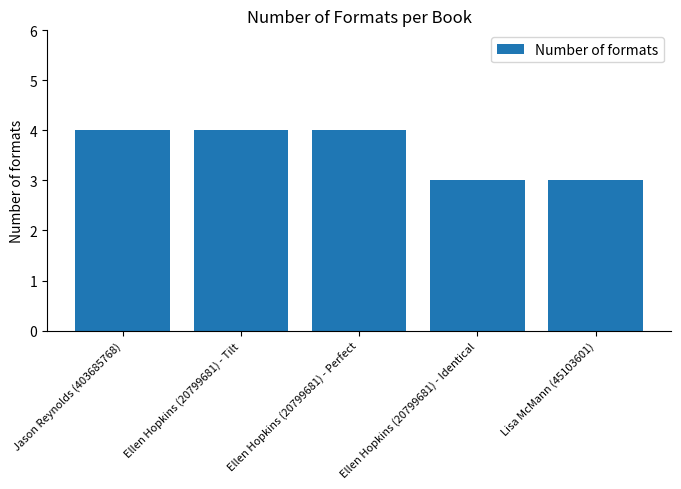

What is the average value?

4